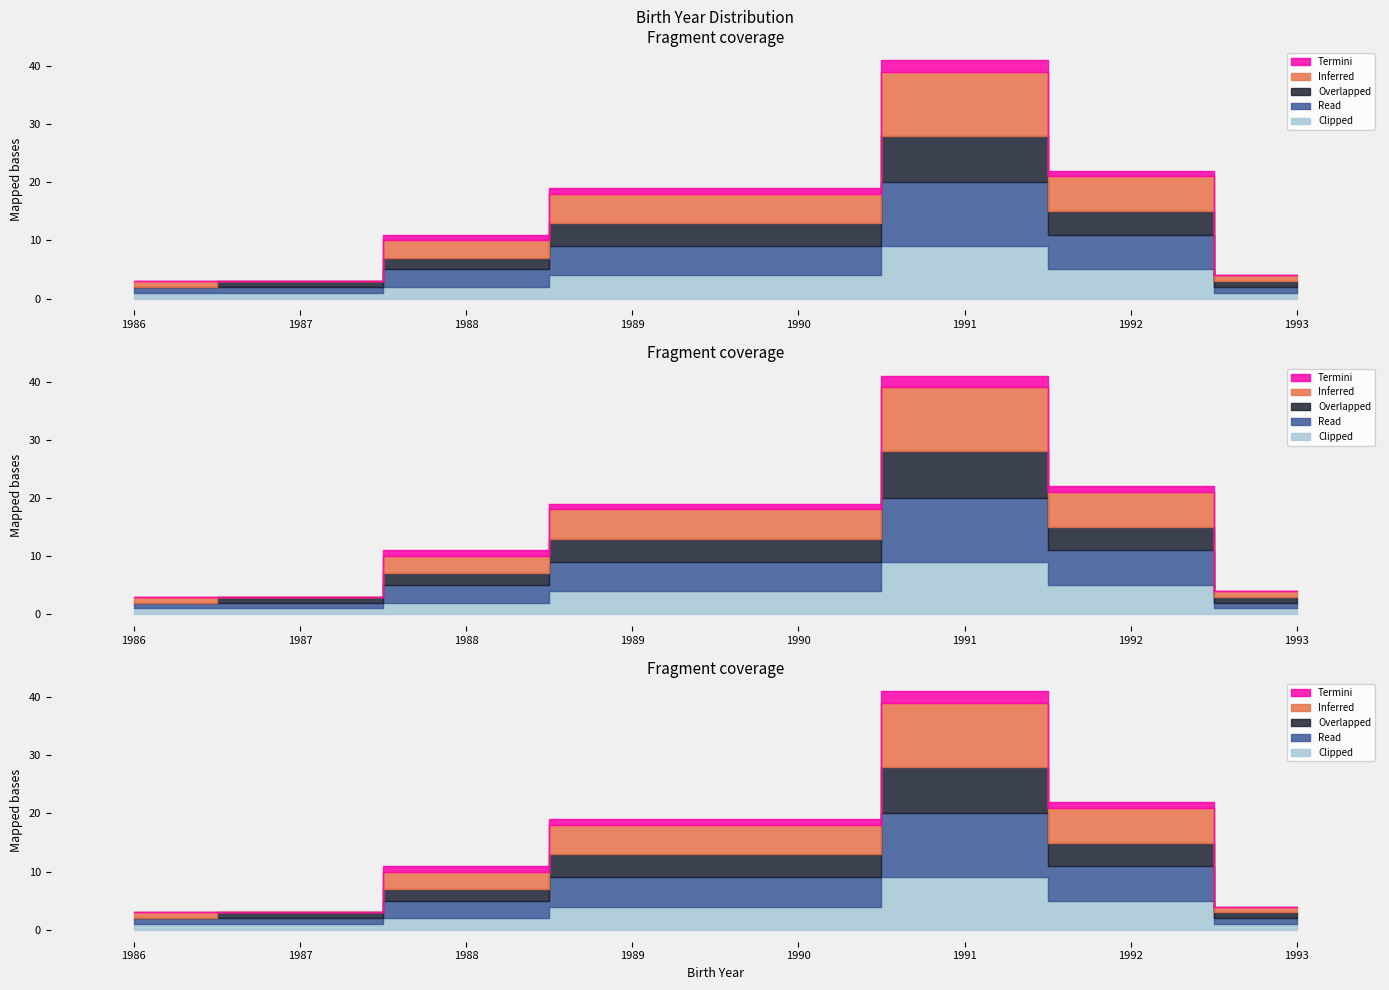

True or false: Overlapped has a value of 3 at 1992.

False